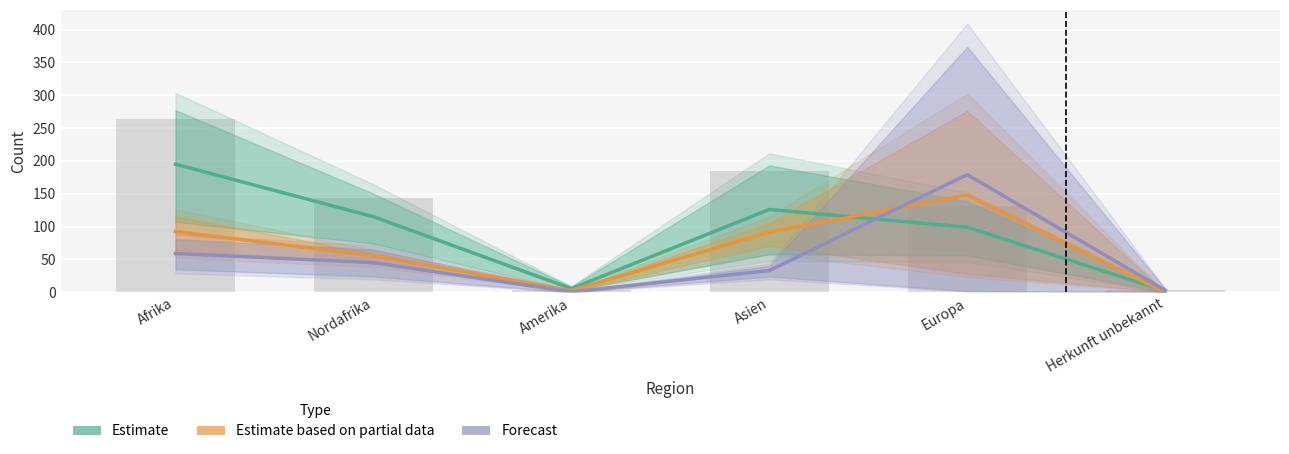

What are all the series names shown in the legend?

Estimate, Estimate based on partial data, Forecast